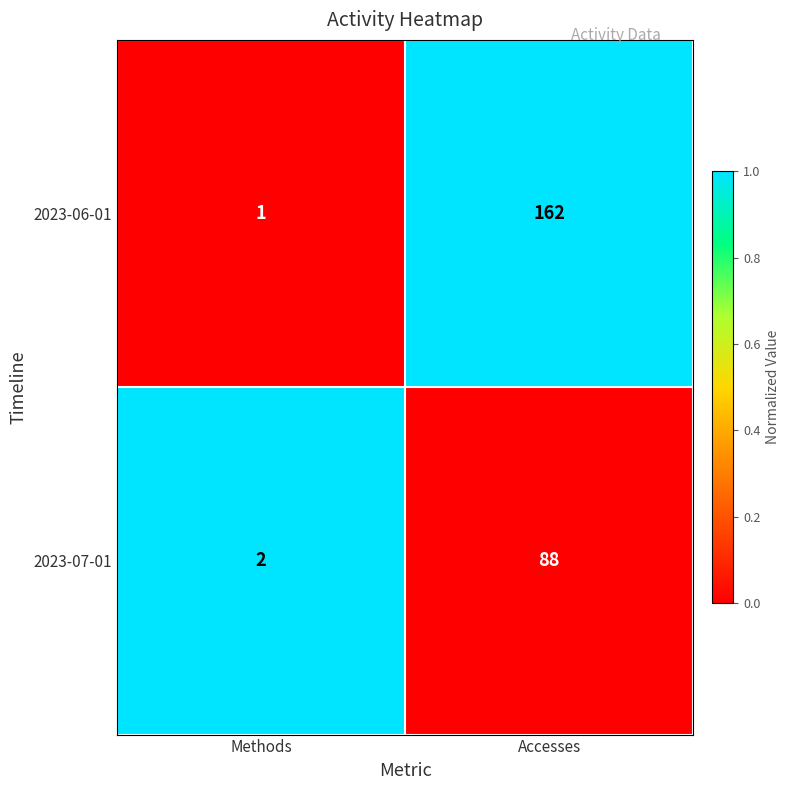

What is the total value across all series at Methods?

3